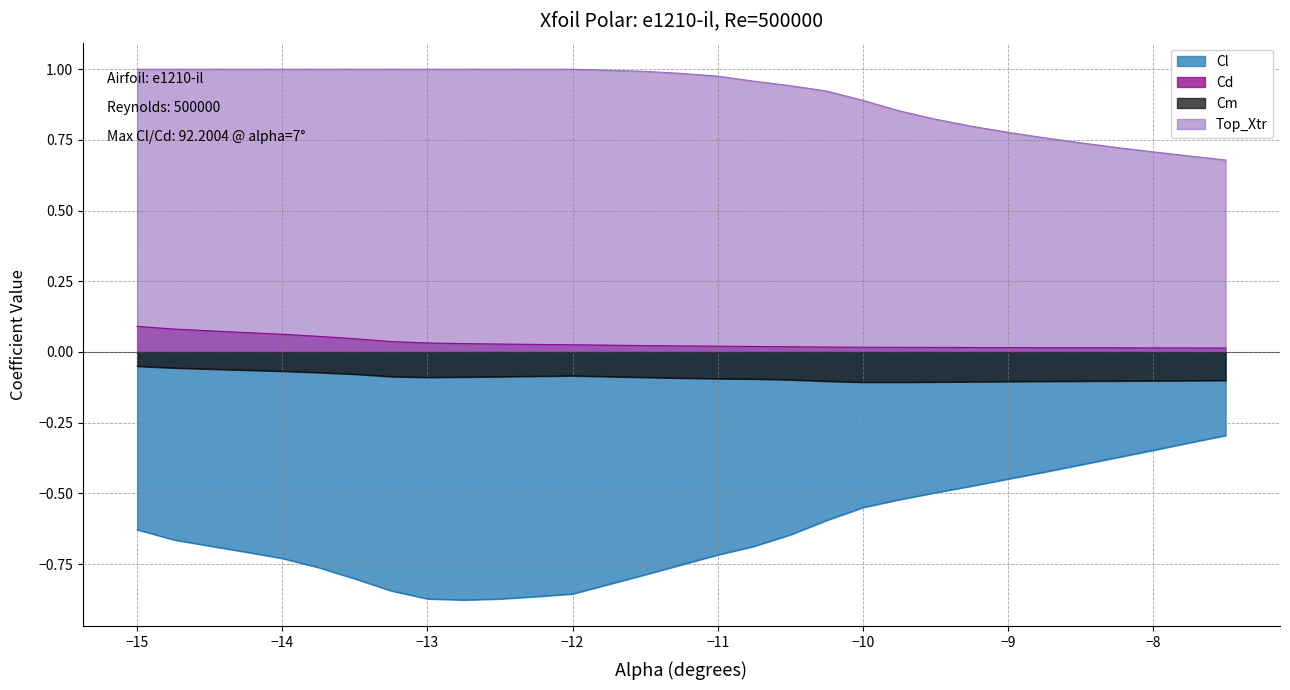

What is the minimum value shown in the chart?

-0.9